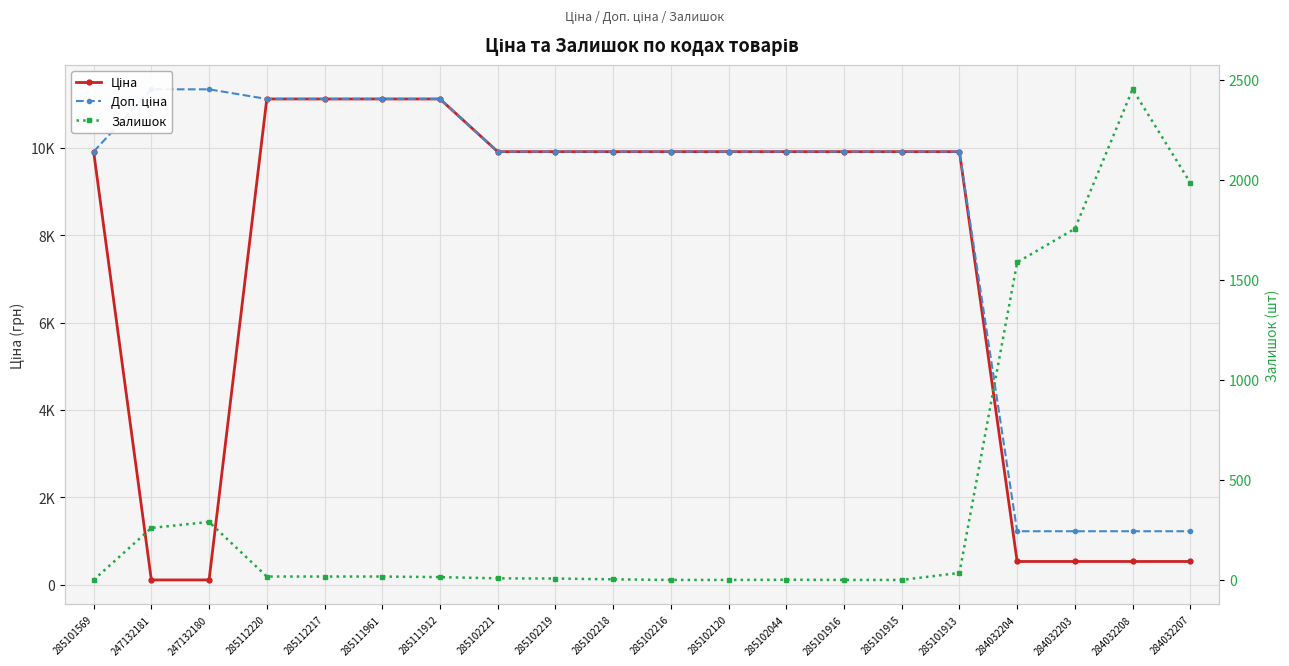

What is the average value of the Залишок series?

422.6